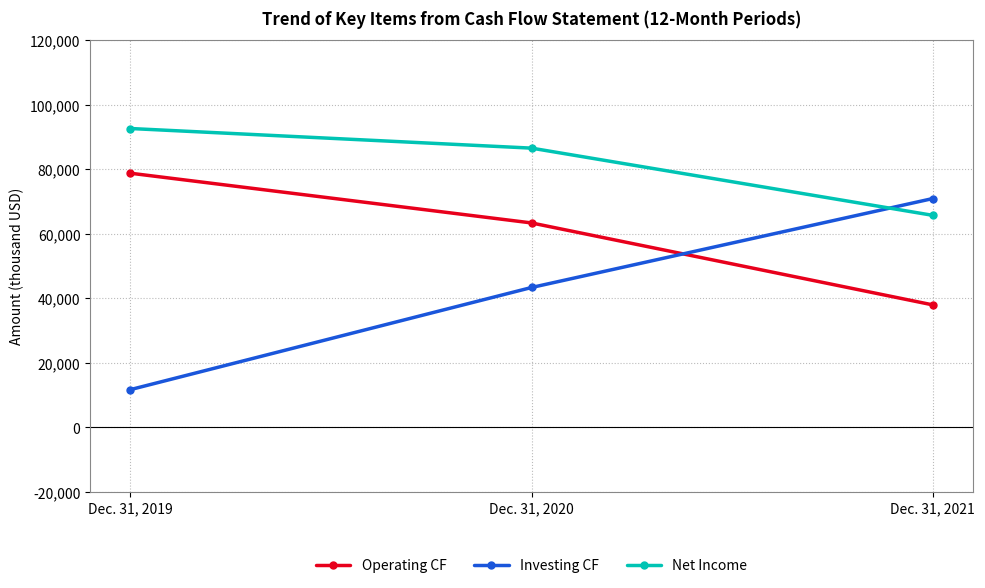

How many lines are shown in the chart?

3